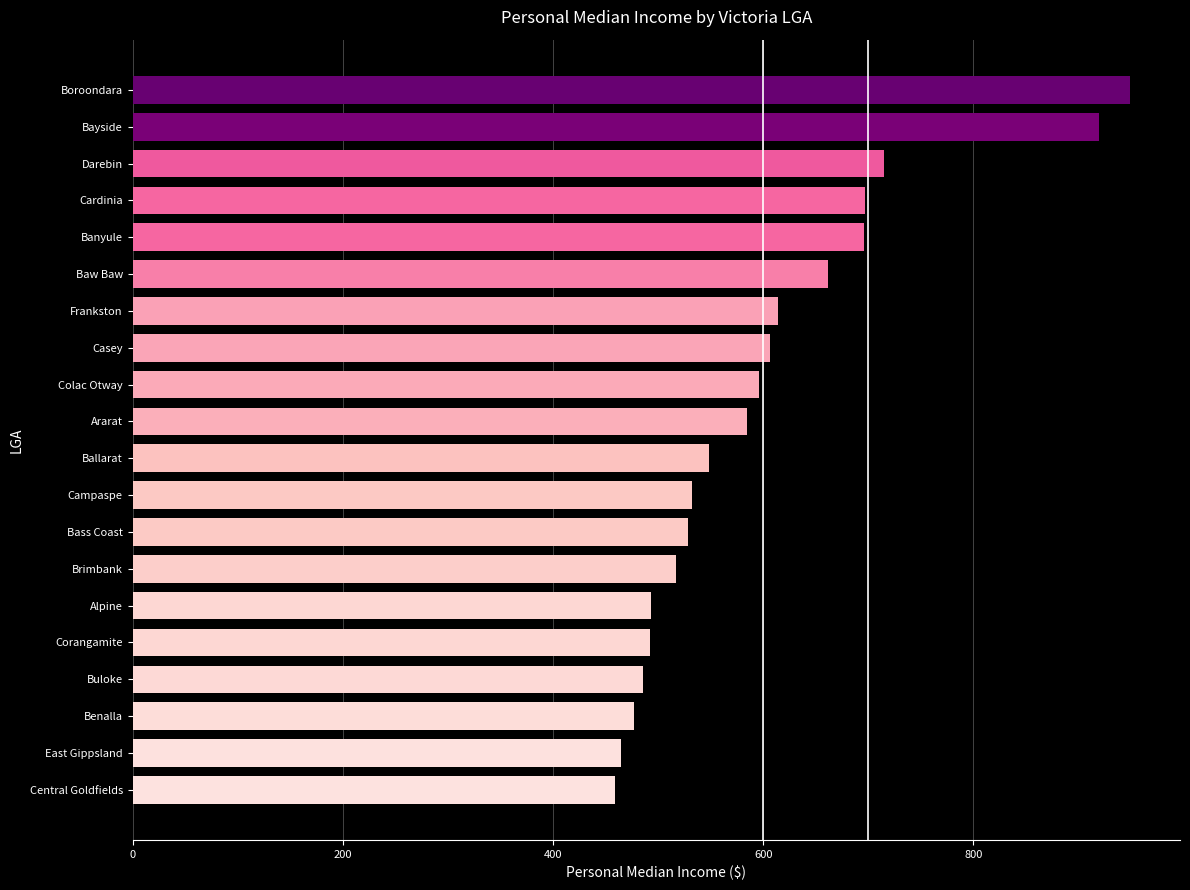

What is the label of the 17th bar from the top?

Buloke